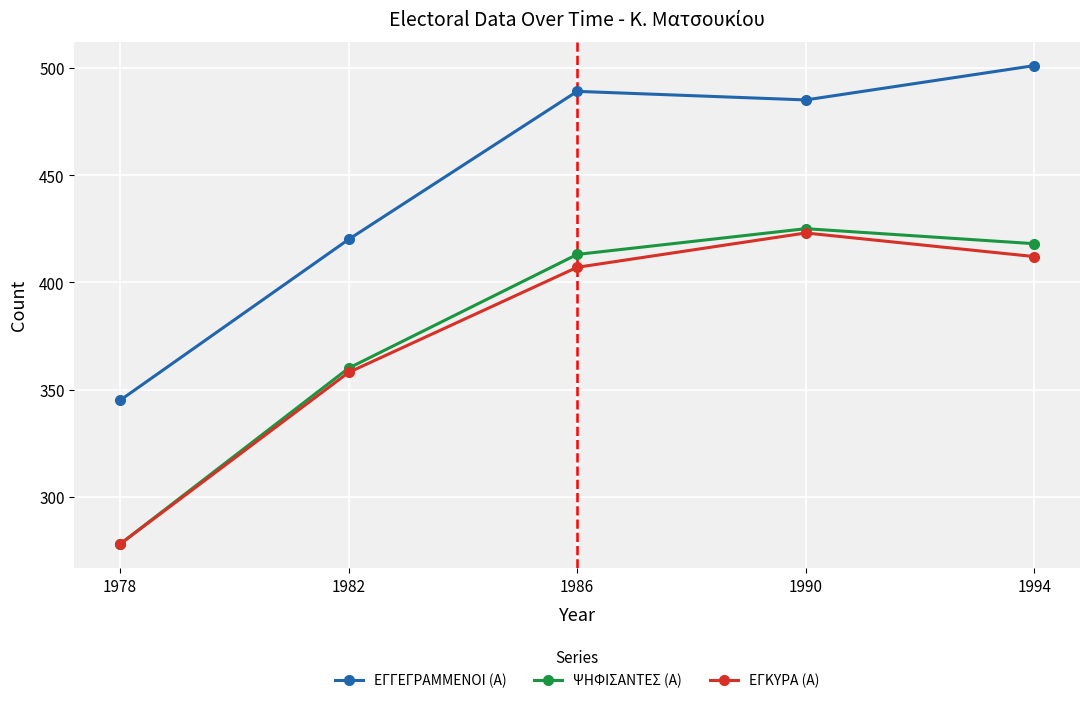

What is the spread (max minus min) of values at 1990?

62